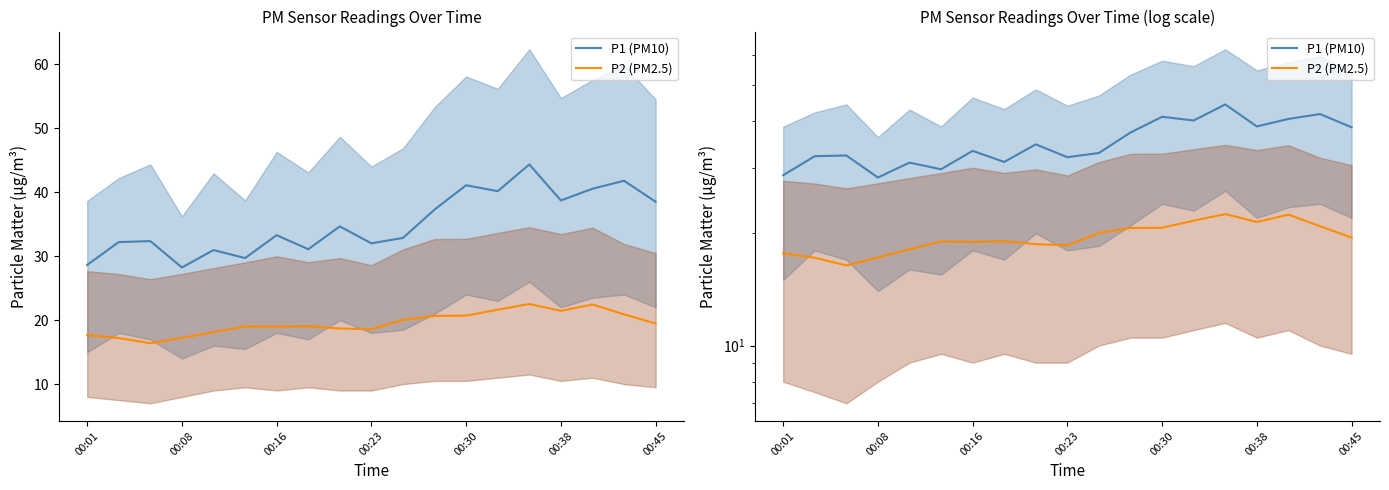

What is the approximate value of P1 (PM10) at 00:30?

41.1